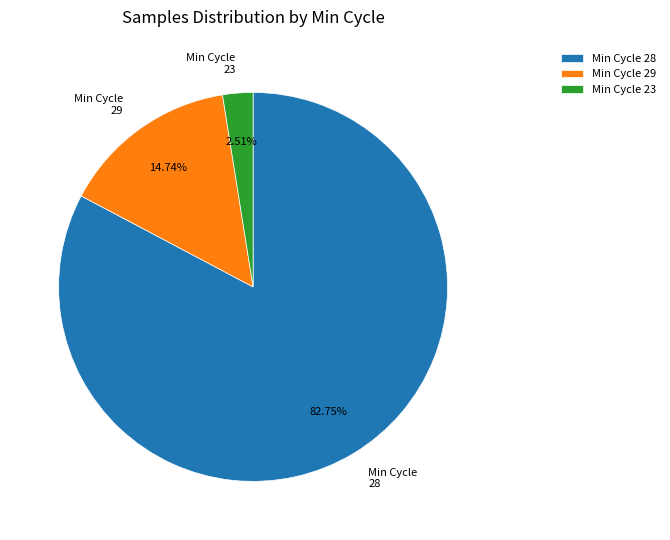

Is the sum of Min Cycle 23 and Min Cycle 29 greater than half?

No